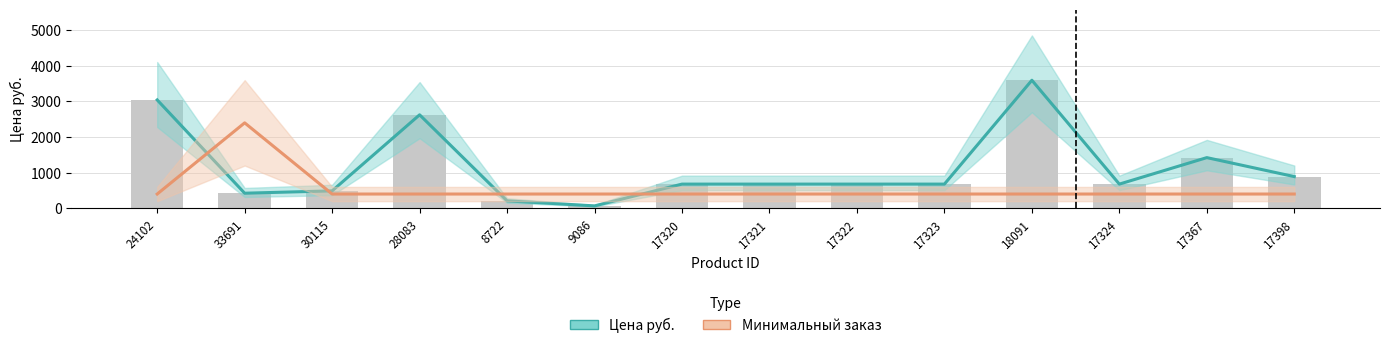

What is the total value across all series at 9086?

467